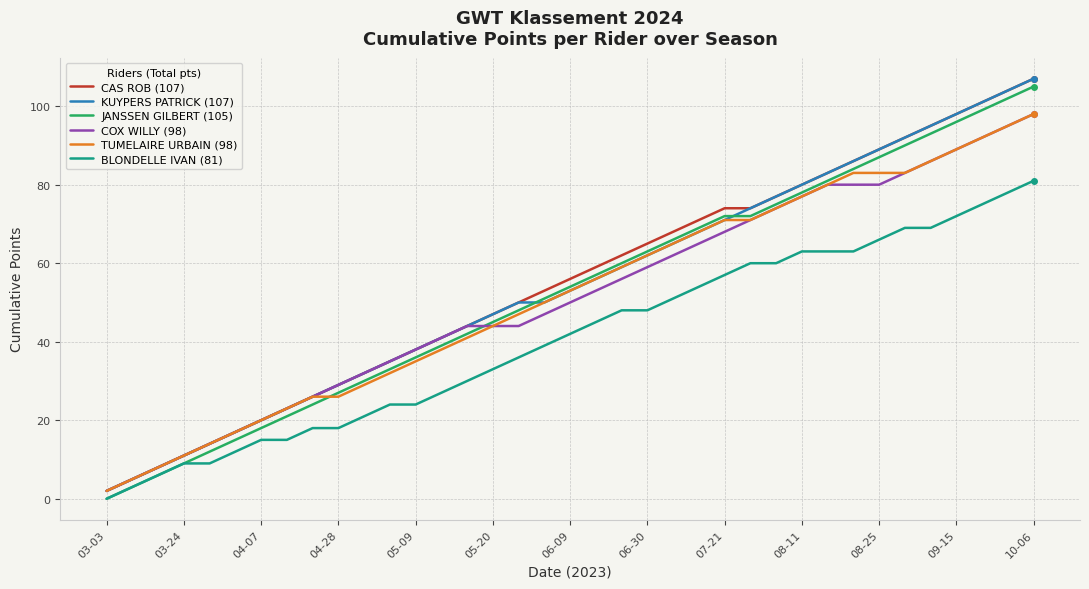

Is this an area chart (filled region under the line)?

No